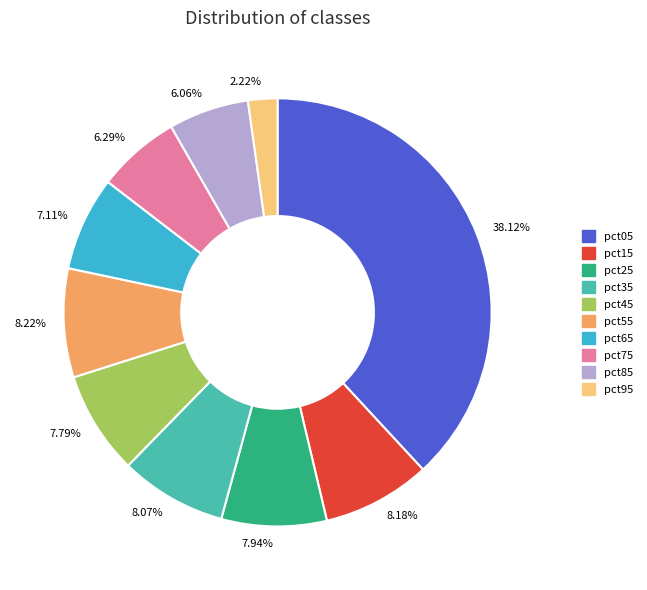

Is the sum of 38.12% and 7.11% greater than half?

No